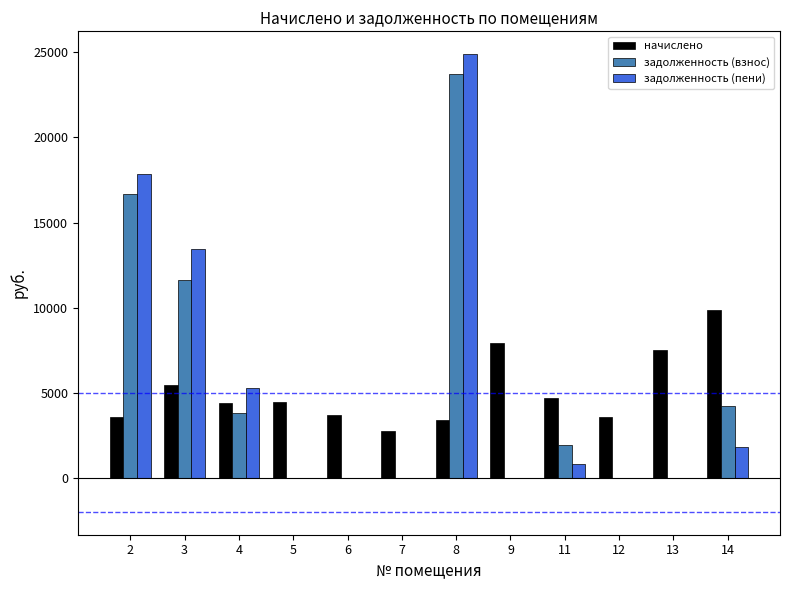

What is the total value across all series at 9?

7925.8